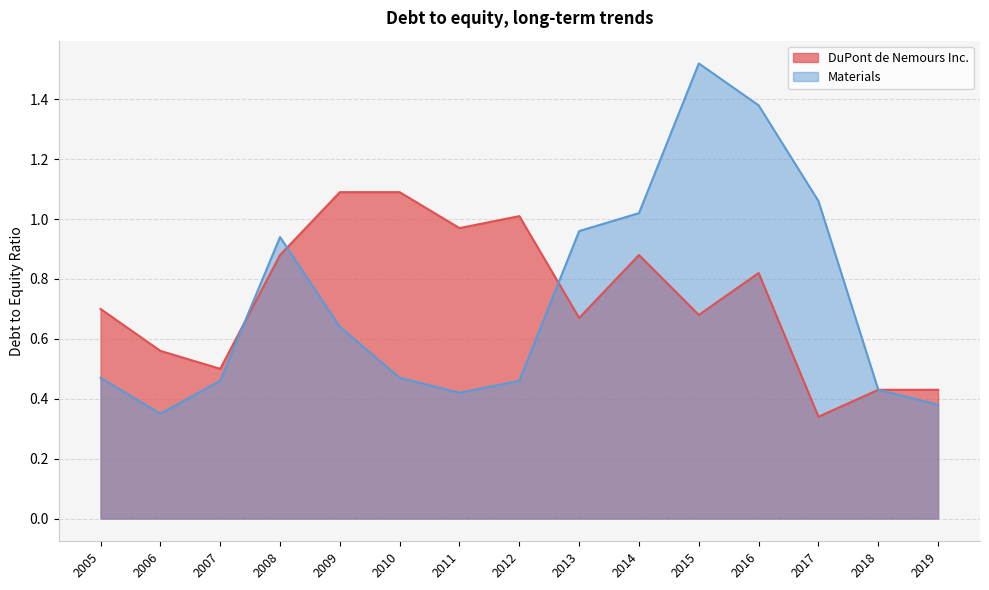

What is the maximum value for Materials?

1.5